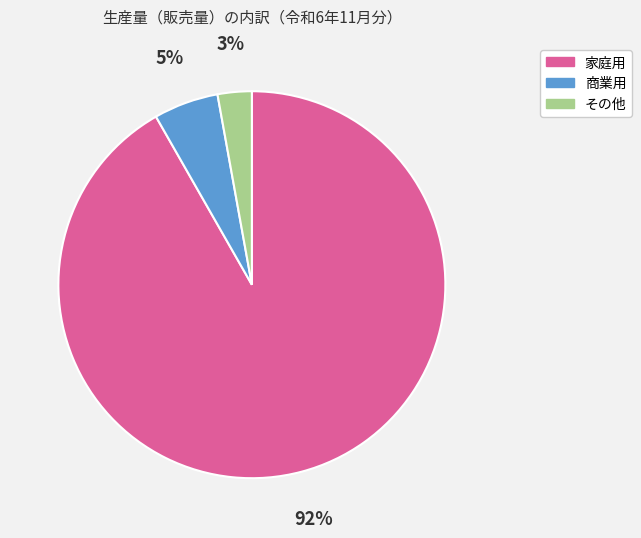

Combined, do 商業用 and その他 account for over 50%?

No